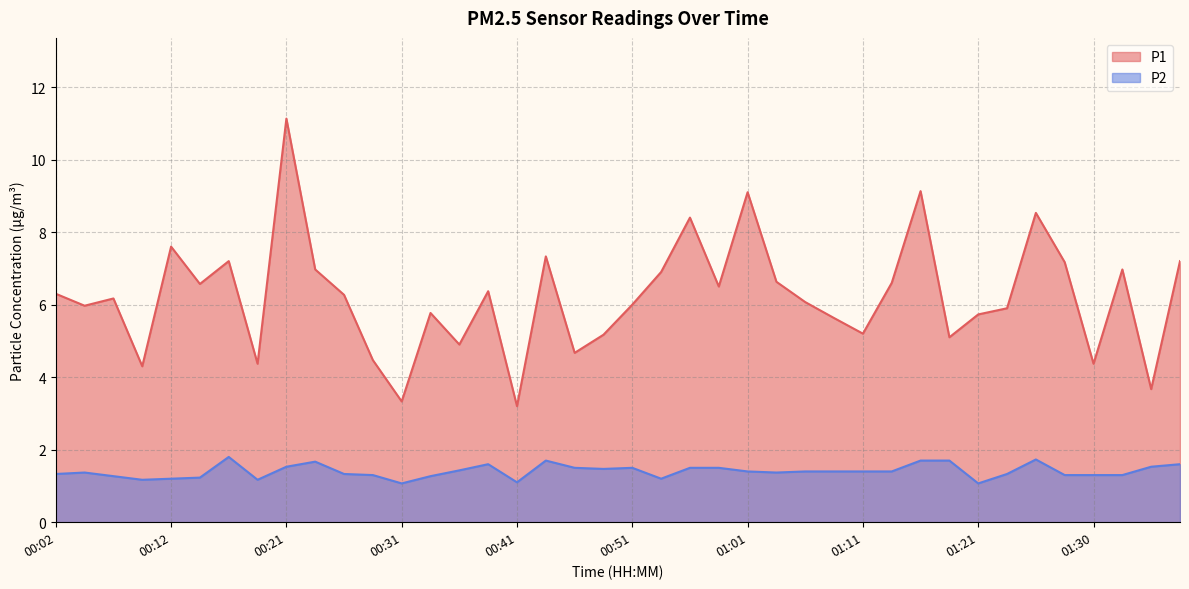

What is the difference between the second highest and minimum values in the P2 series?

0.7